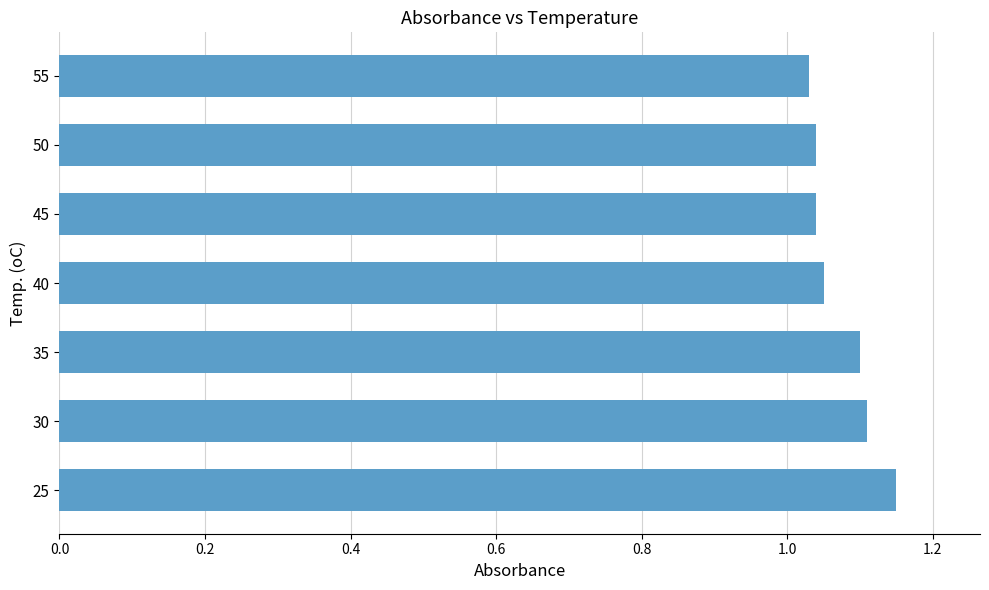

What is the difference between the second highest and second lowest values?

0.1